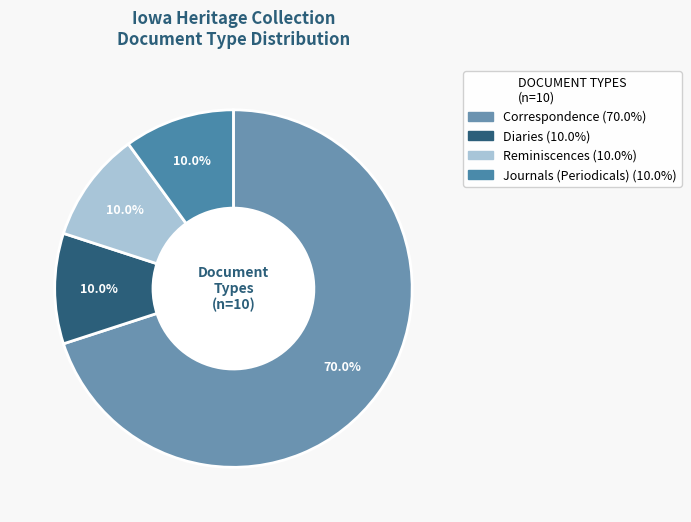

Is there a majority slice in this chart?

Yes